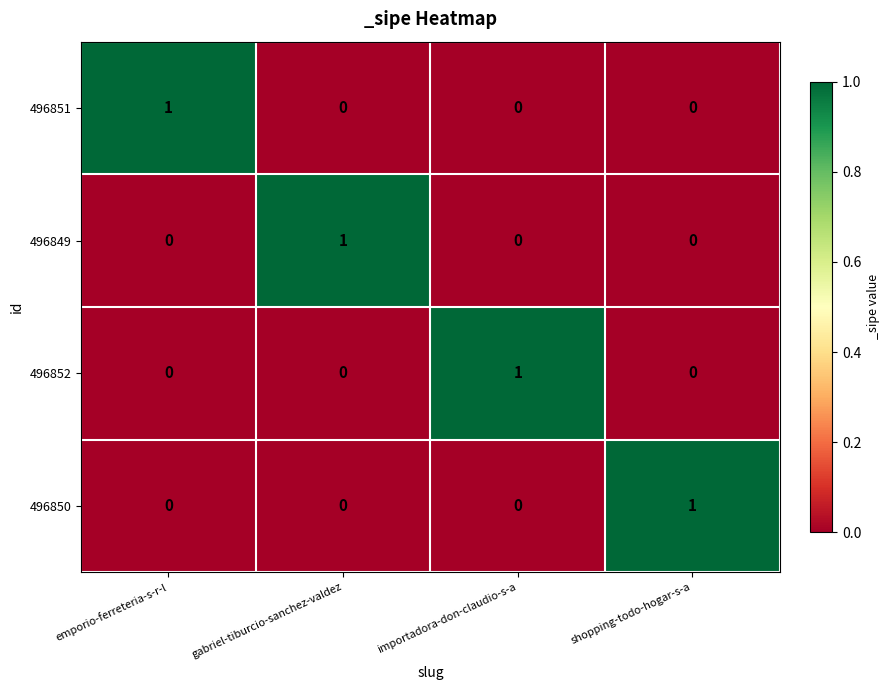

Which category has the highest value in the 496850 series?

shopping-todo-hogar-s-a